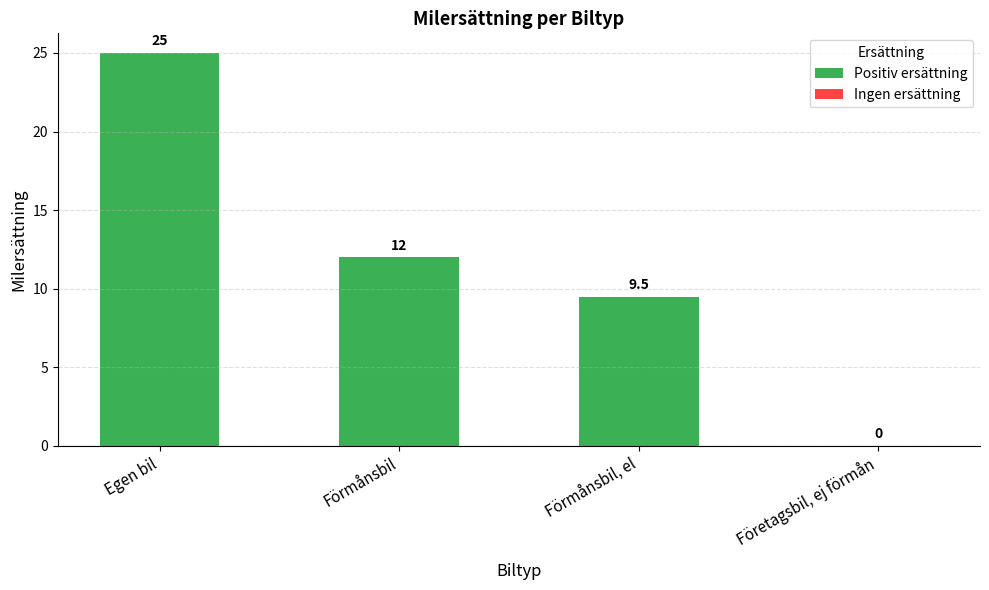

What is the sum of all values?

46.5